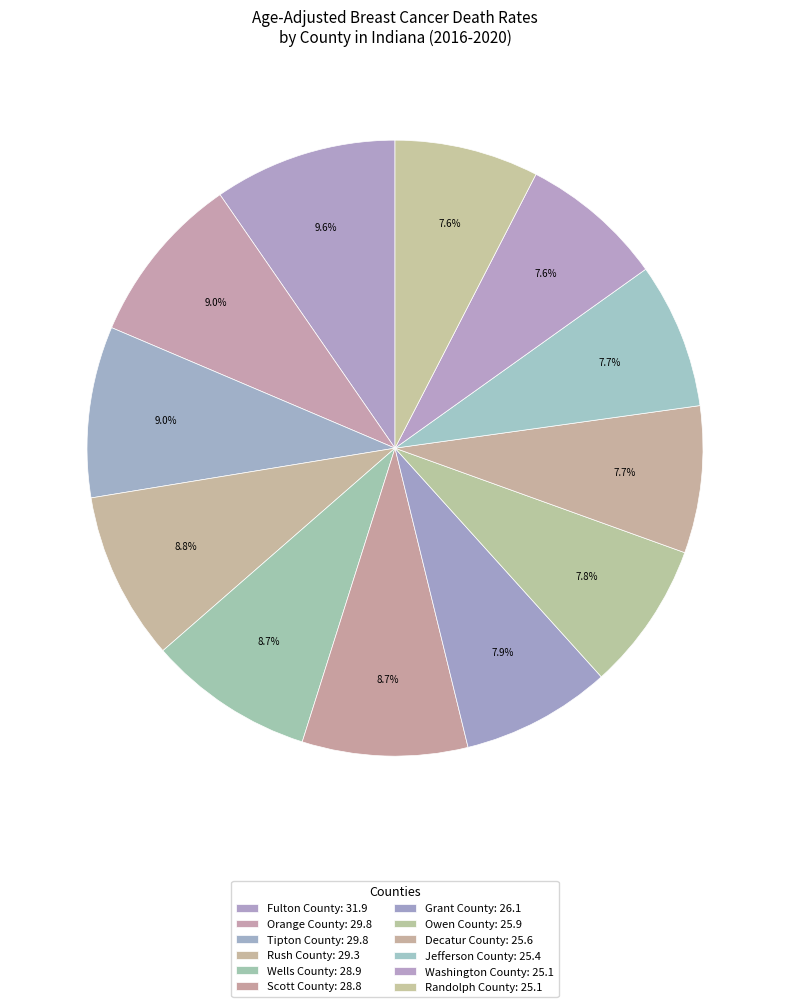

How many slices are in this pie chart?

12